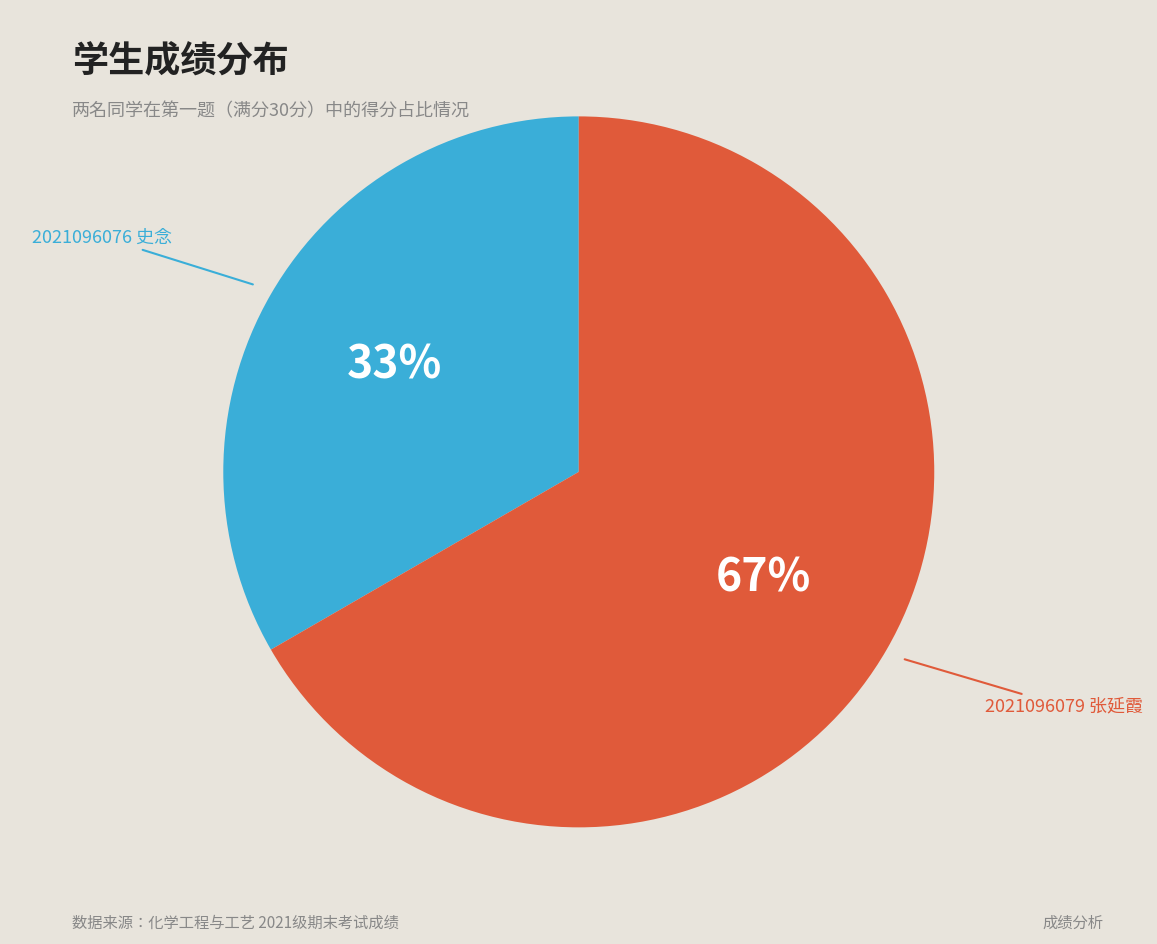

Is there a majority slice in this chart?

Yes